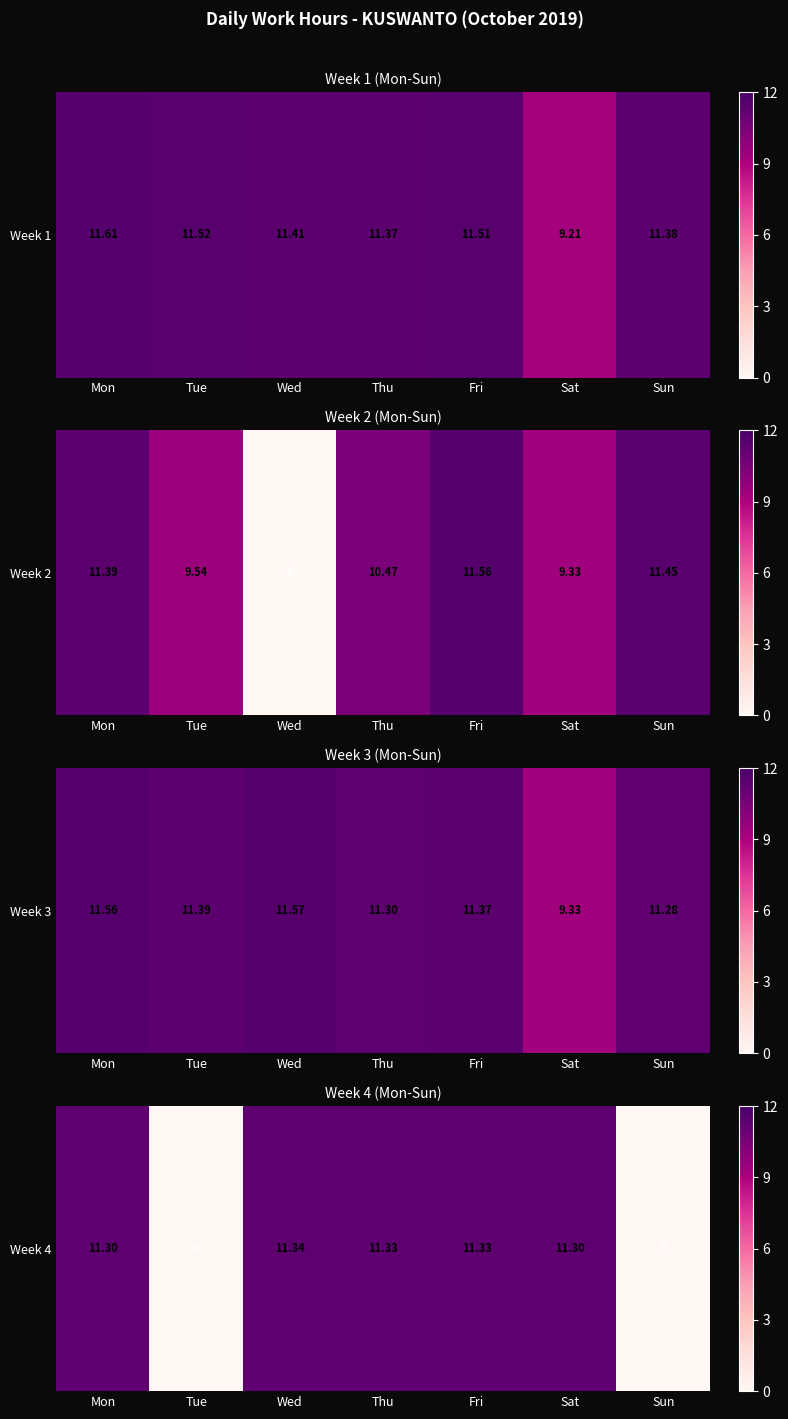

What is the maximum value shown in the chart?

11.3